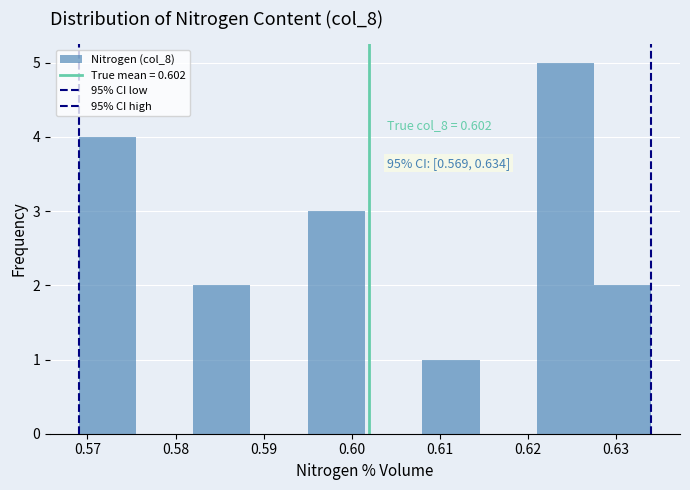

Over which range of the x-axis is the bar tallest?

0.621 to 0.628